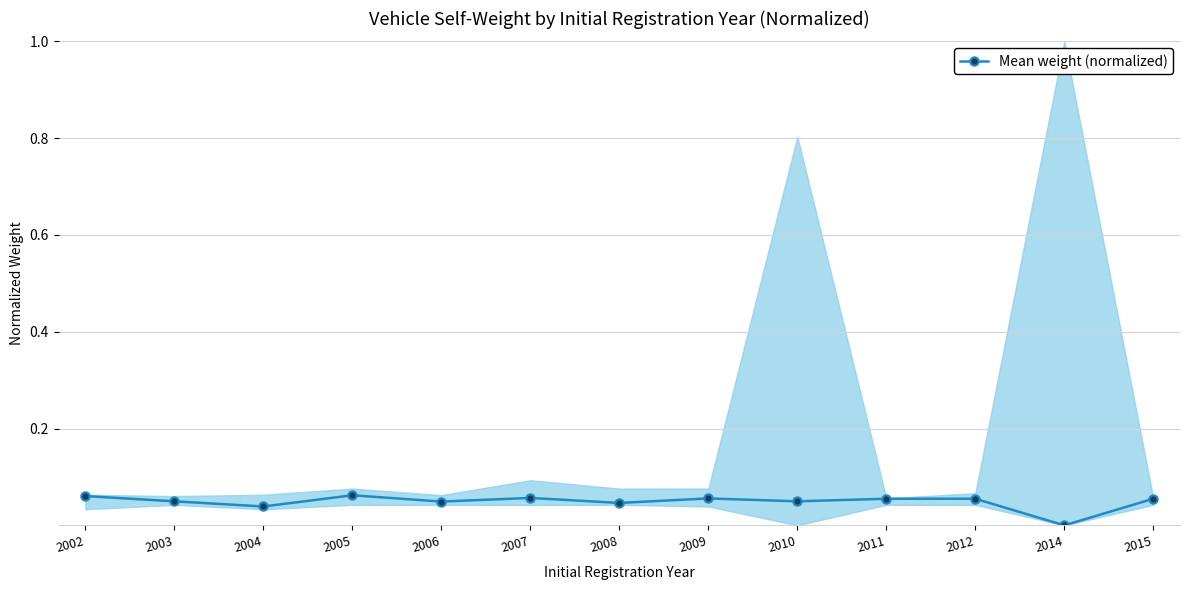

What is the difference between the maximum and minimum values?

0.1